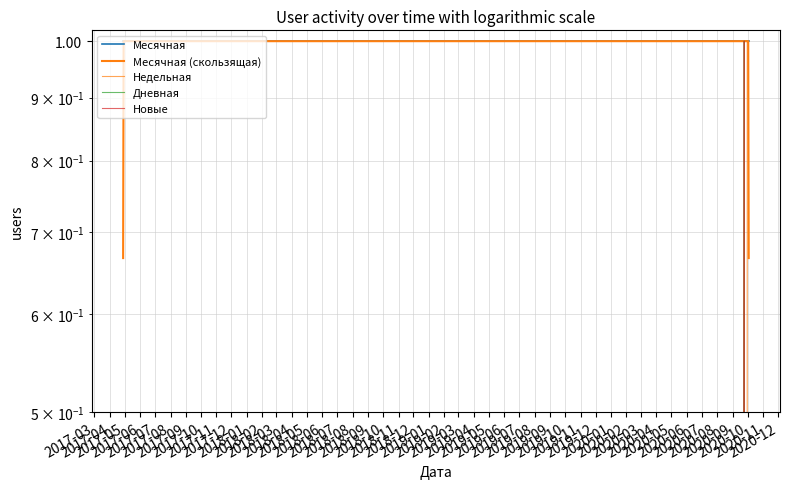

Which label corresponds to the largest value in the chart?

2017-03